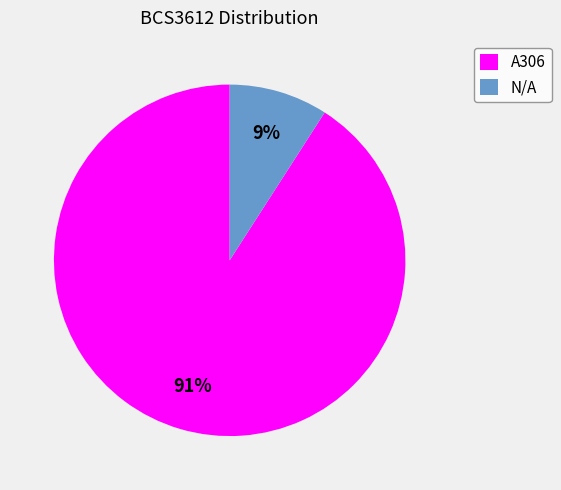

What percentage is the A306 slice, to the nearest percent?

91%